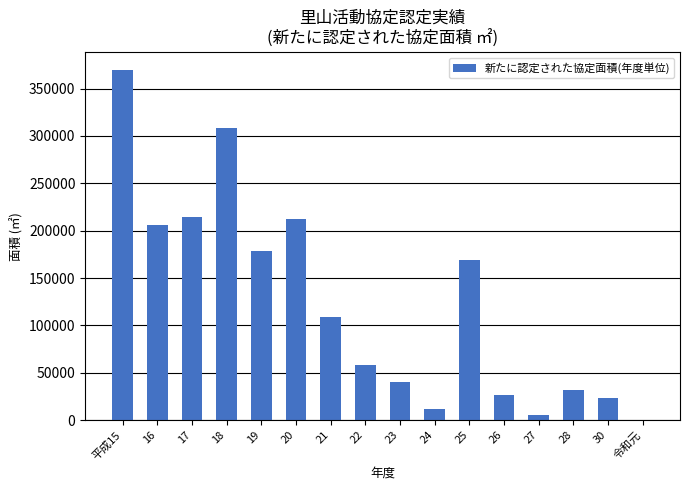

Reading left to right, transcribe all the data shown in this chart.

平成15=369875	16=206326	17=214865	18=308494	19=178456	20=211849	21=109323	22=58090	23=40022	24=11754	25=169599	26=26781	27=5246	28=31673	30=23305	令和元=0